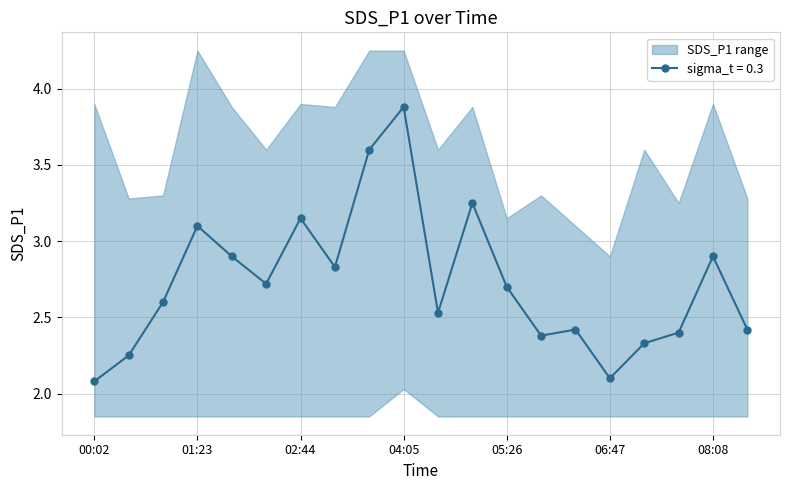

How many categories are shown in the chart?

20